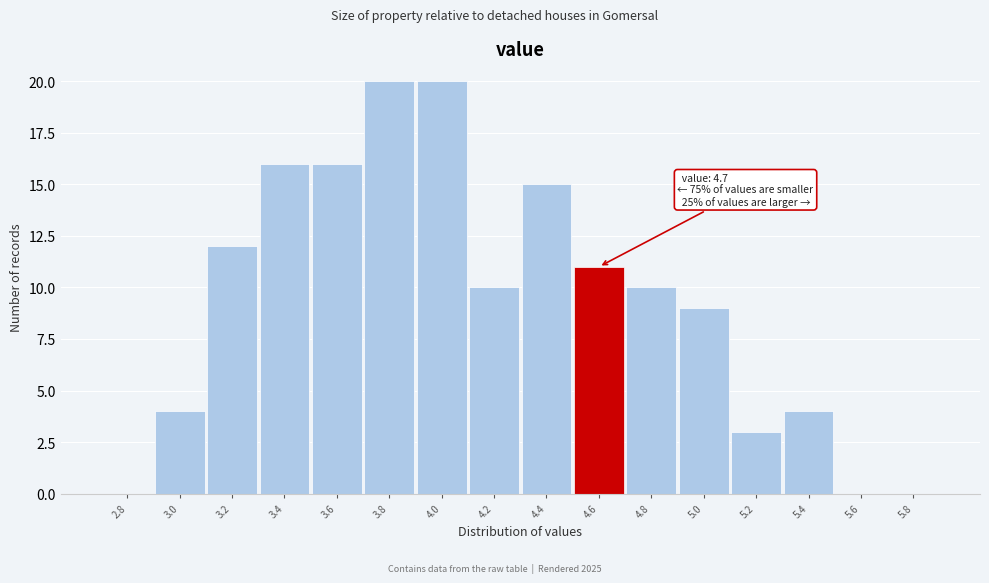

Reading right to left, extract all data points from this chart.

5.8=0	5.6=0	5.4=4	5.2=3	5.0=9	4.8=10	4.6=11	4.4=15	4.2=10	4.0=20	3.8=20	3.6=16	3.4=16	3.2=12	3.0=4	2.8=0